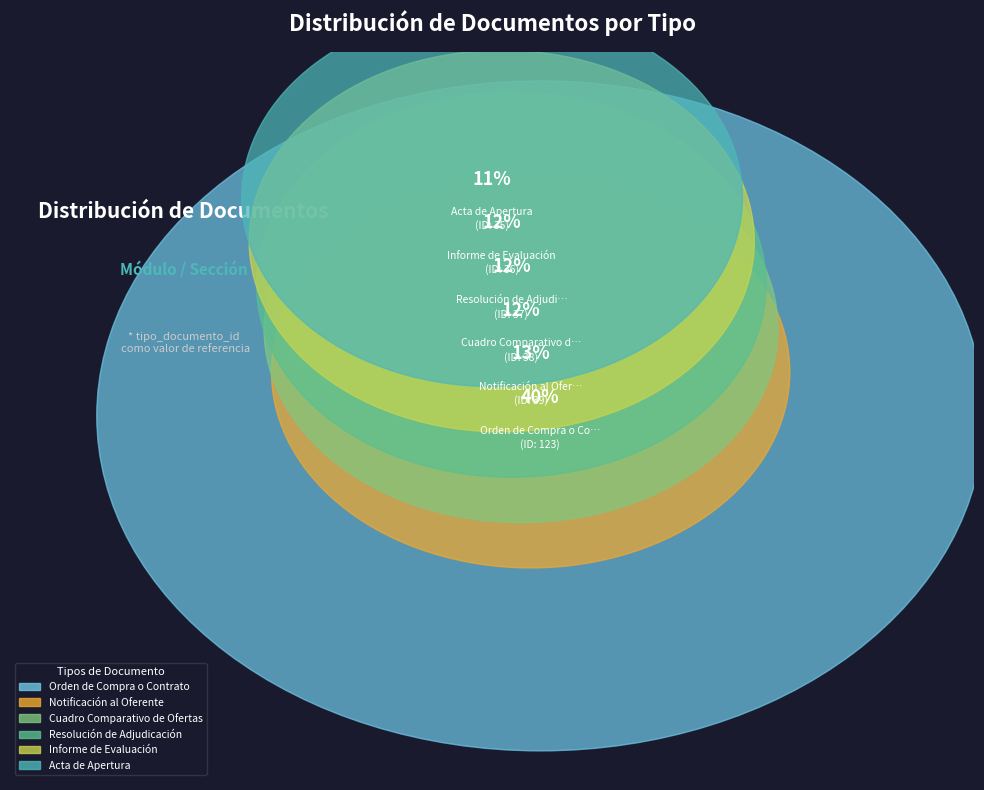

To the nearest percent, what is the difference between the largest and smallest slice percentages?

29%